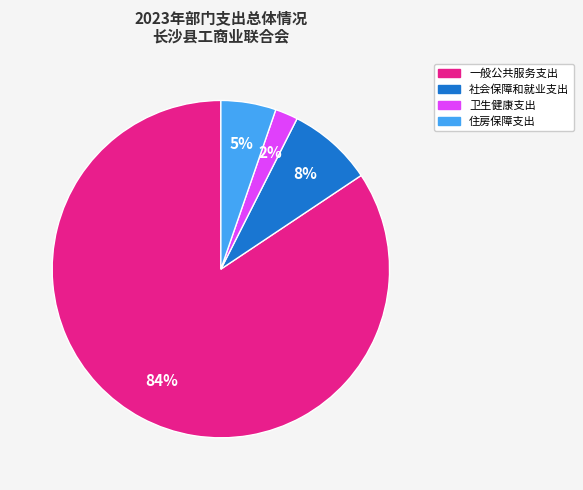

How many segments does this pie chart have?

4